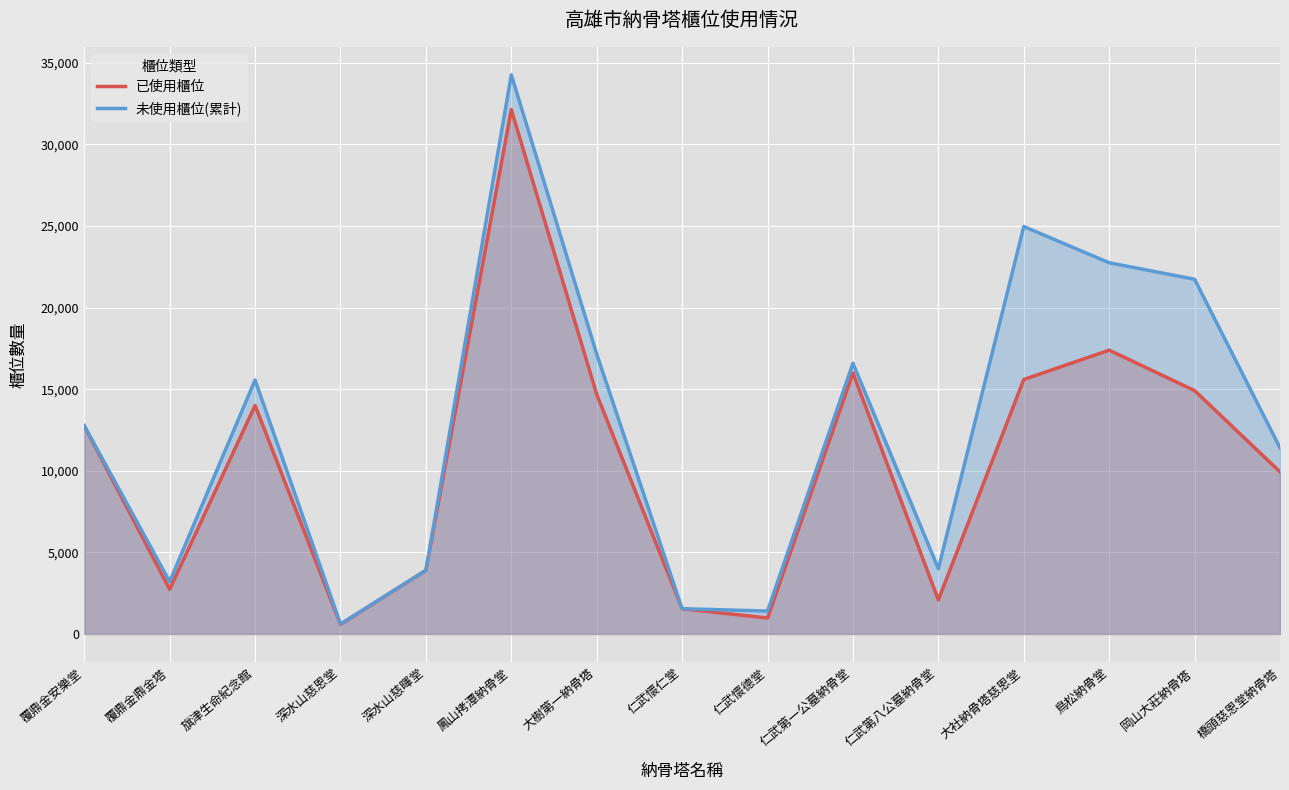

True or false: 未使用櫃位(累計) and 已使用櫃位 cross at least once.

False